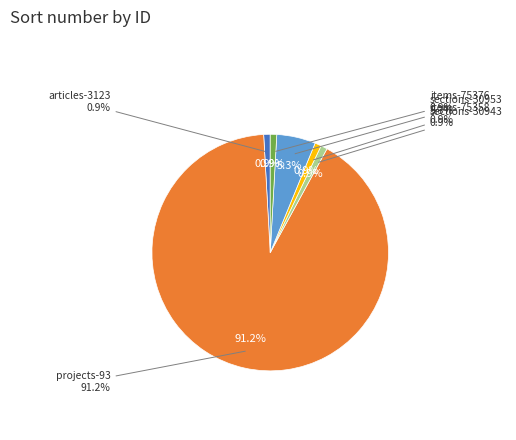

Combined, do sections-30953 and items-75376 account for over 50%?

No